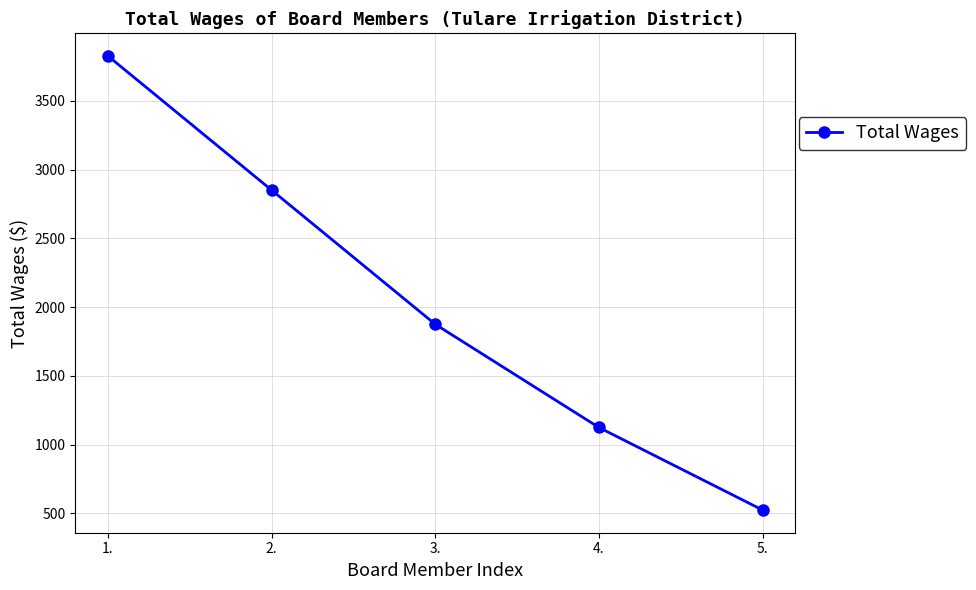

The chart shows a value of 1875 at 3.. True or false?

True